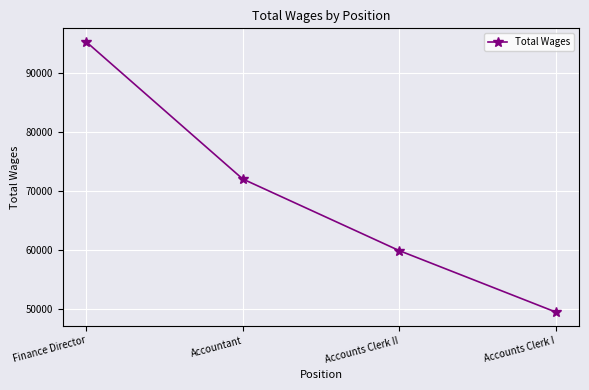

The value at Accounts Clerk I is 27048. True or false?

False